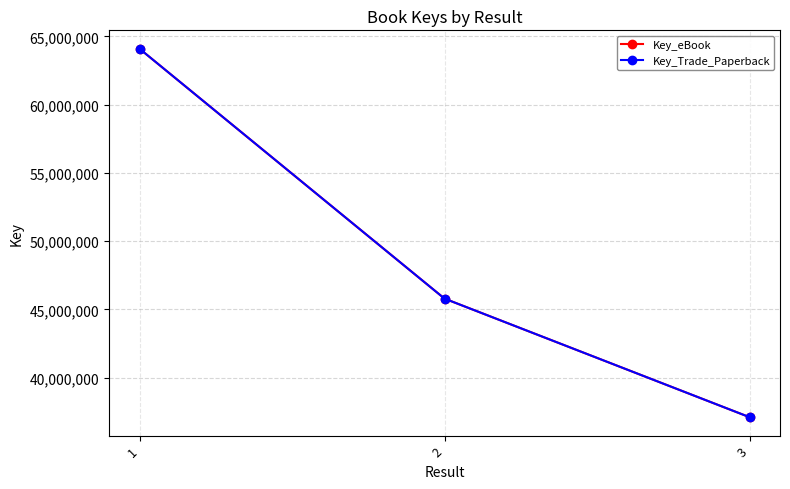

What value does the Key_eBook series have at 2?

45794314